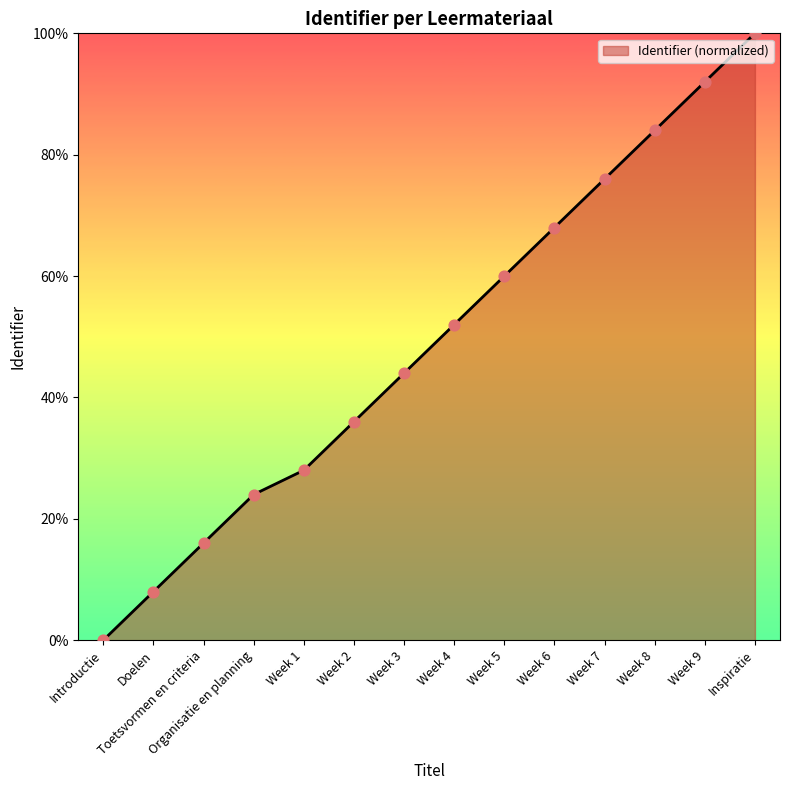

Which has a higher value, Inspiratie or Week 2?

Inspiratie